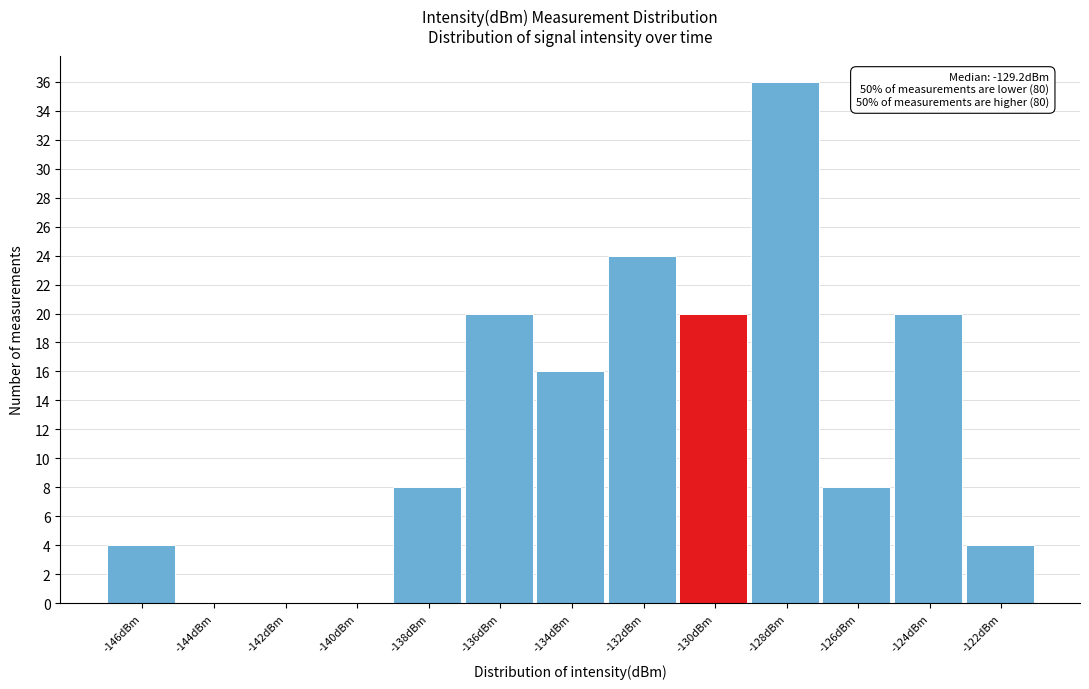

Reading left to right, extract all data points from this chart.

-146dBm=4	-144dBm=0	-142dBm=0	-140dBm=0	-138dBm=8	-136dBm=20	-134dBm=16	-132dBm=24	-130dBm=20	-128dBm=36	-126dBm=8	-124dBm=20	-122dBm=4